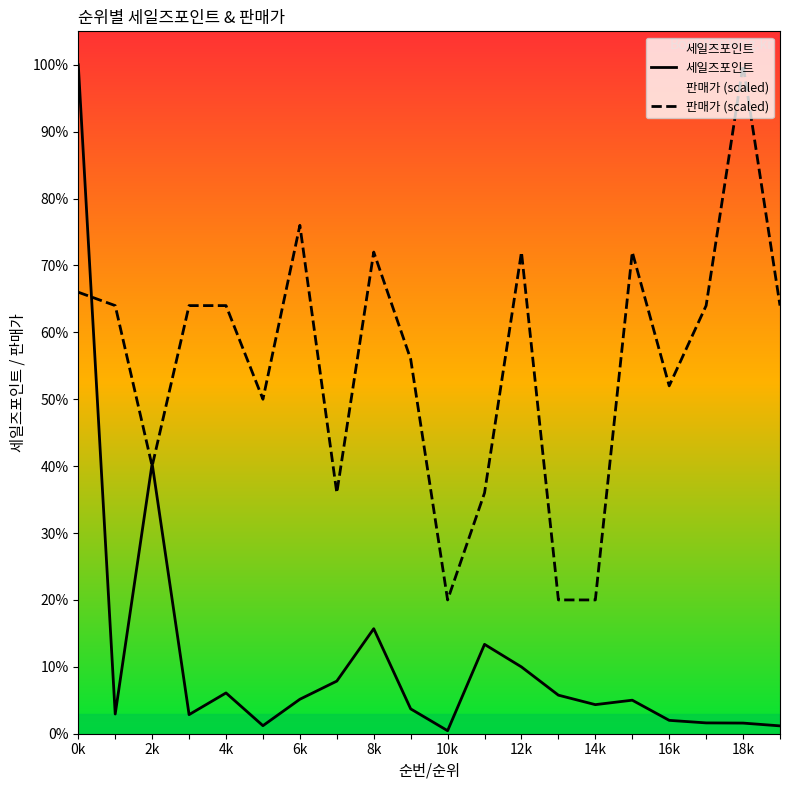

At 14k, list the series in order from smallest to largest.

세일즈포인트, 판매가 (scaled)